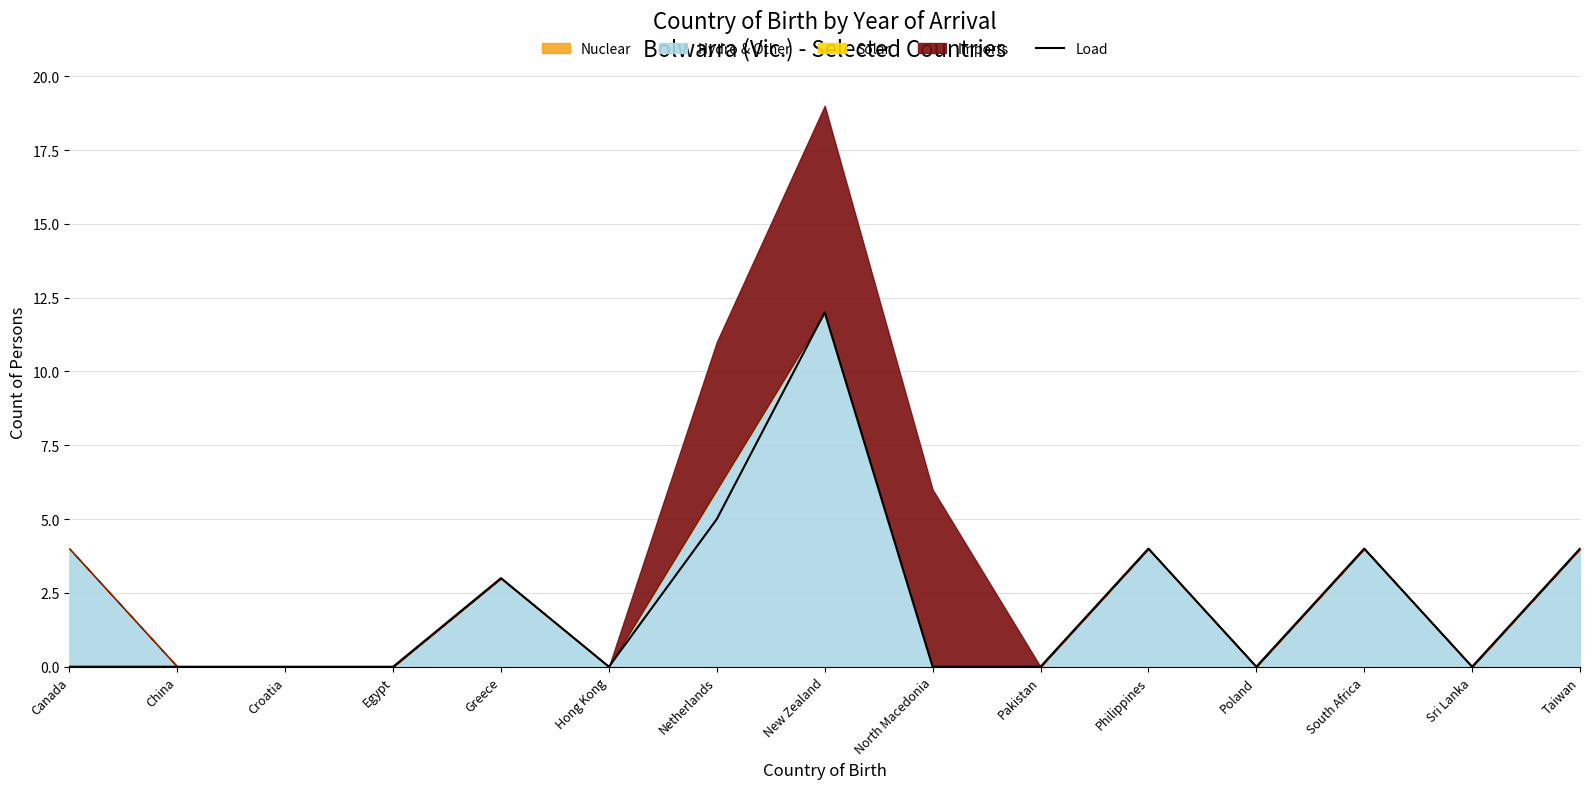

How many lines are shown in the chart?

1